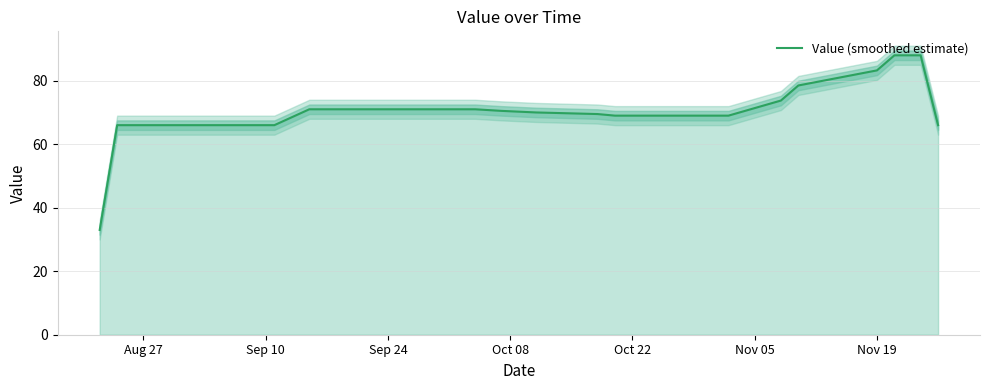

What is the sum of all values?

2486.5